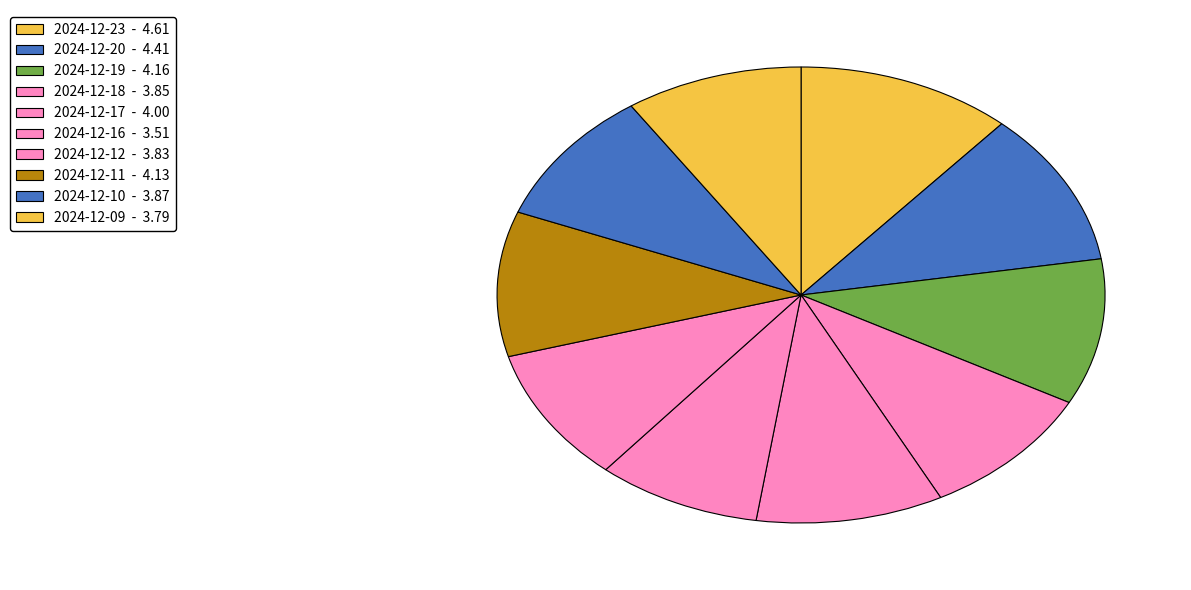

Which has a higher value, 2024-12-11 or 2024-12-23?

2024-12-23